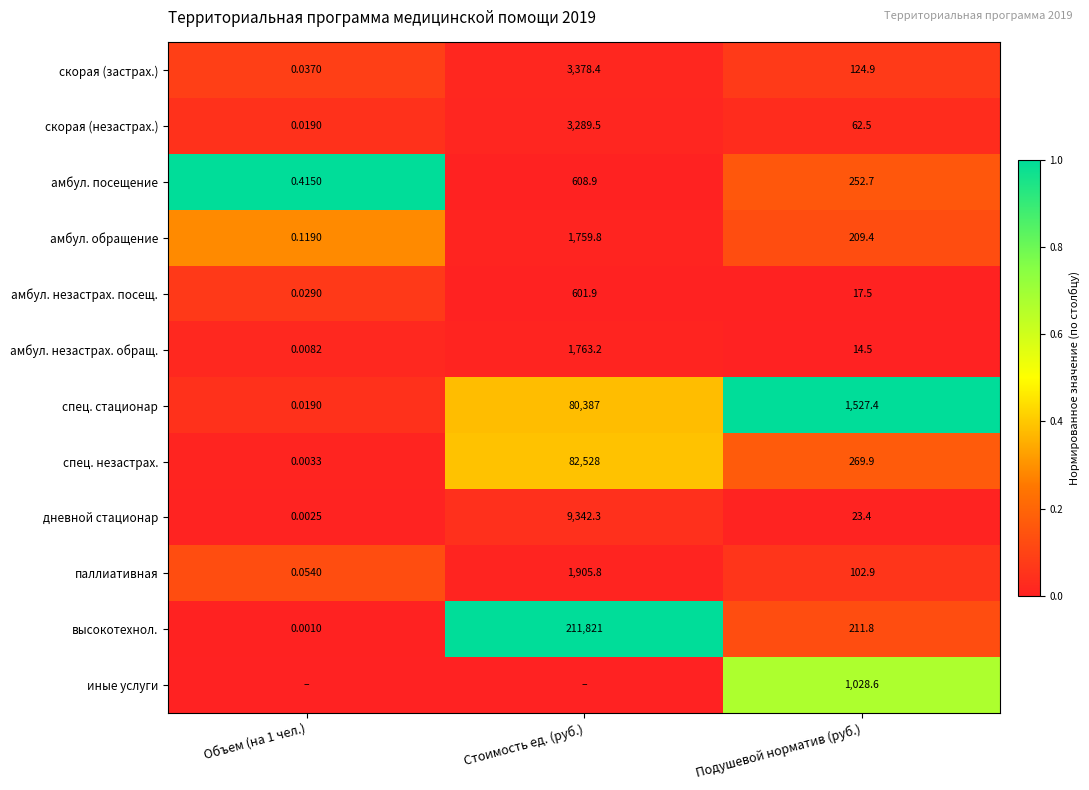

Is the value of высокотехнол. at Объем (на 1 чел.) greater than the value of скорая (незастрах.) at Стоимость ед. (руб.)?

No